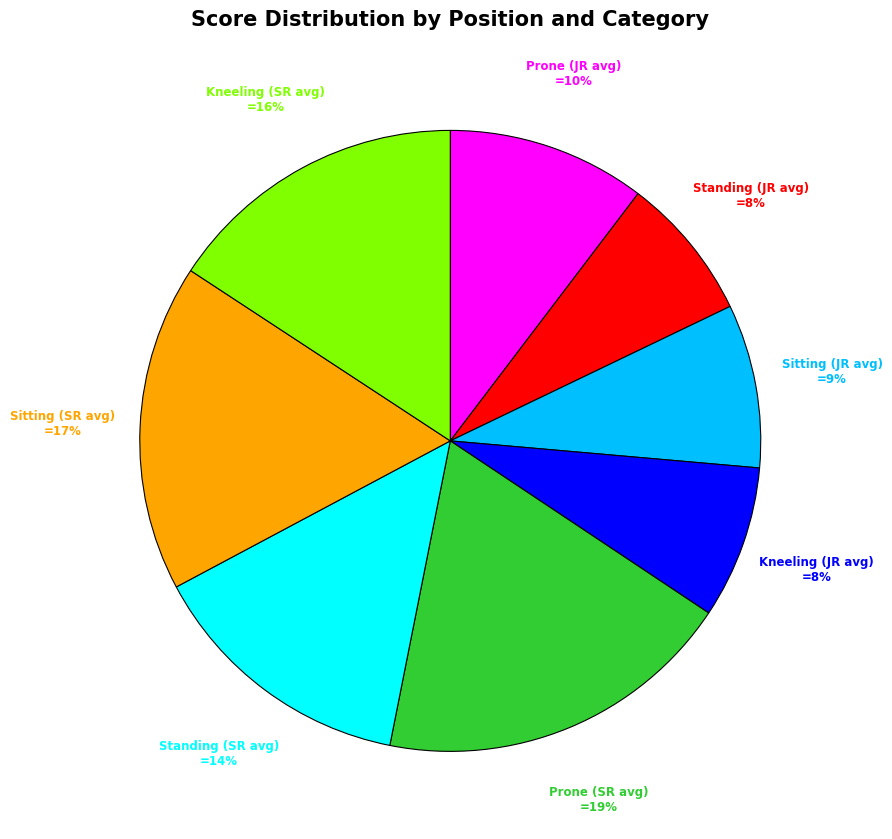

Is there any slice that represents more than half of the pie?

No